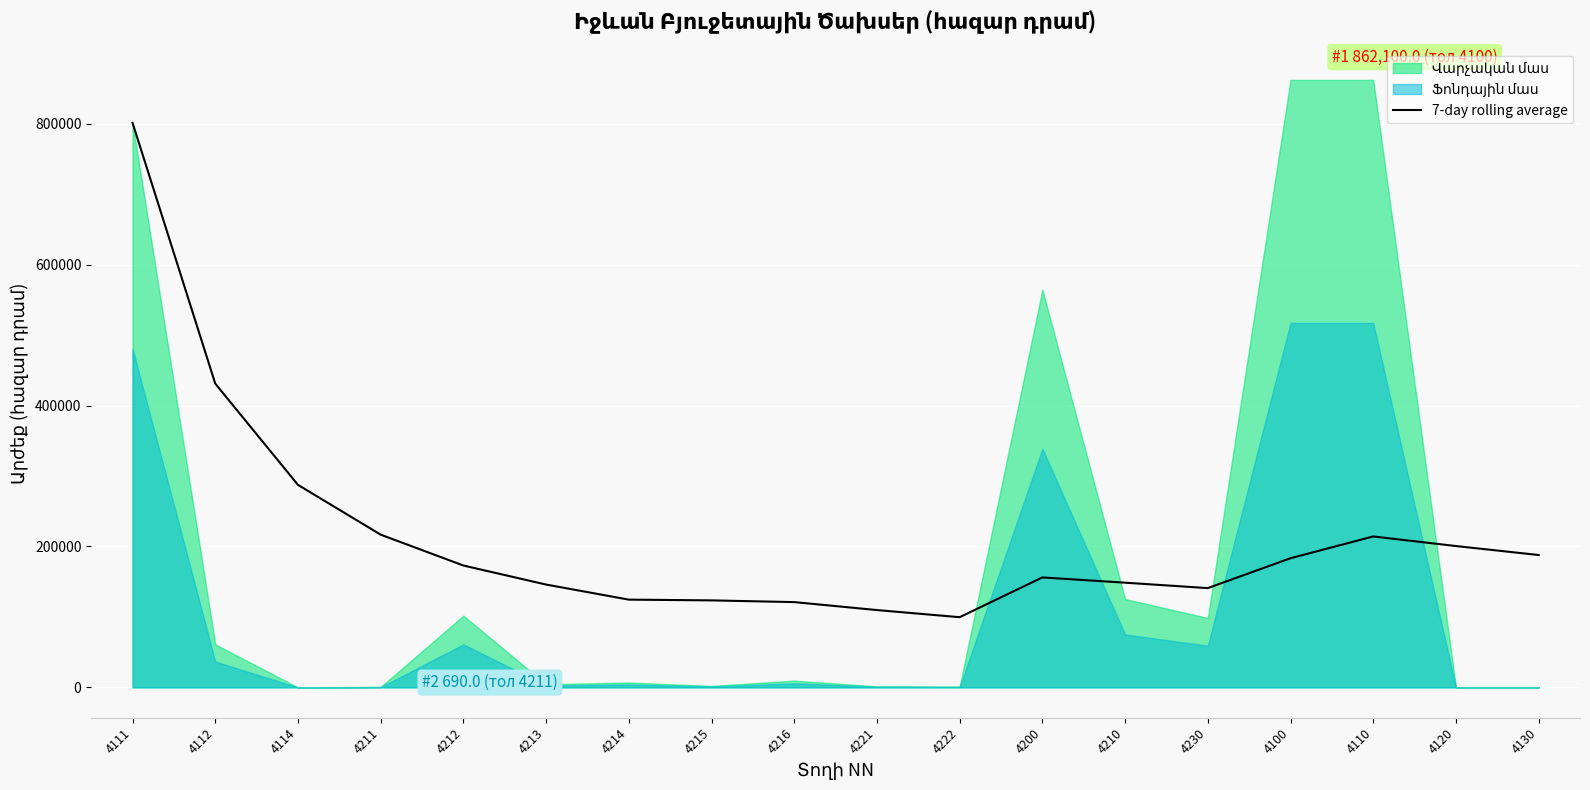

The value of 7-day rolling average at 4130 is 187820.0. True or false?

True